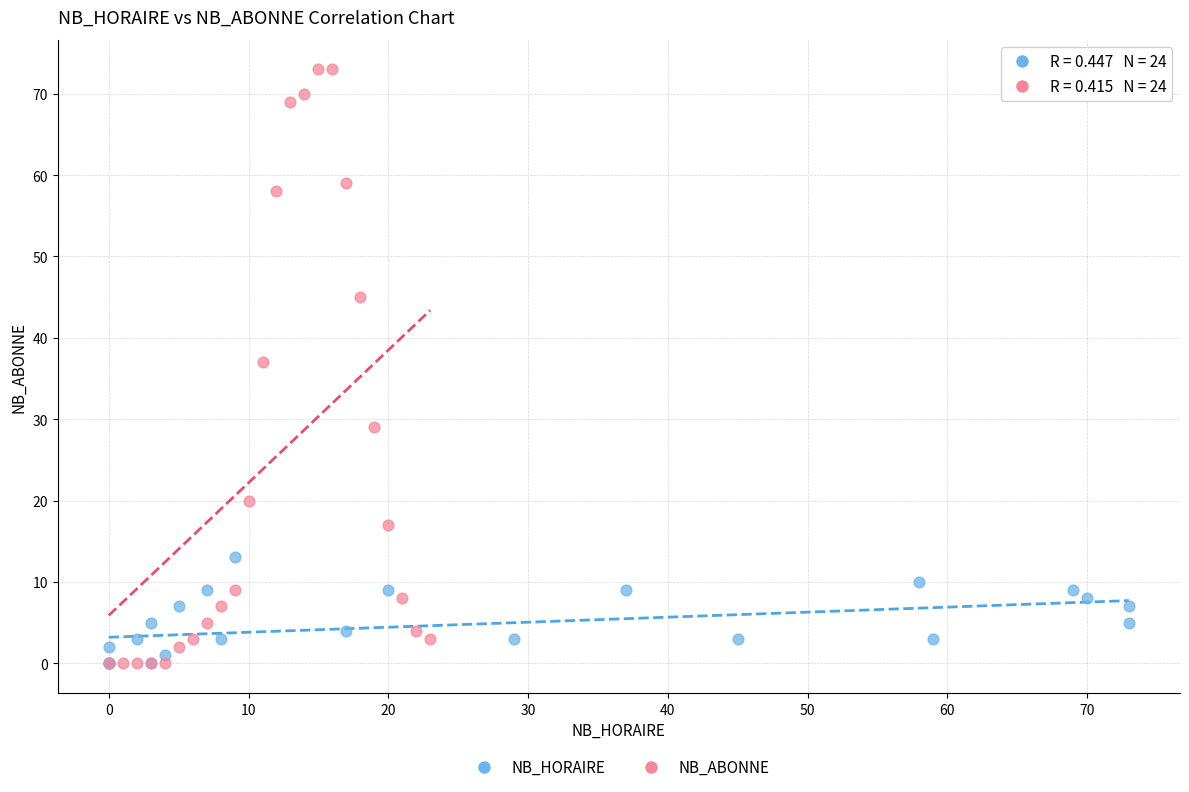

Which series has the largest Y range (max minus min)?

NB_ABONNE